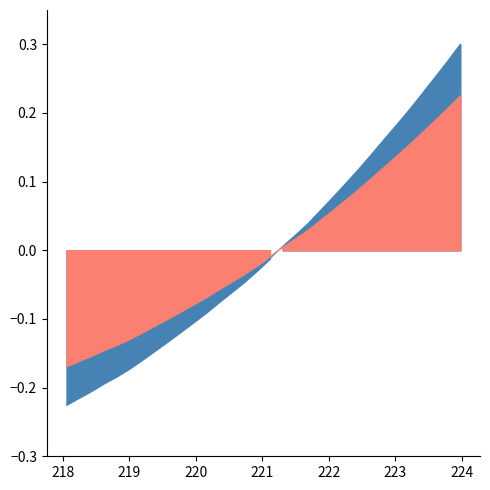

How many data points are above 0?

15